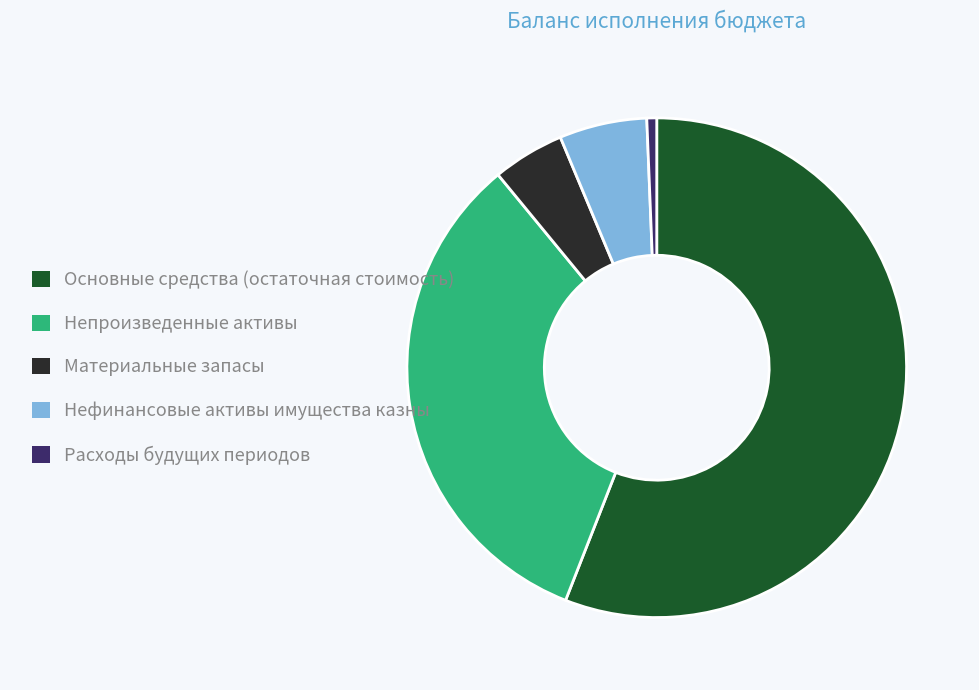

True or false: Основные средства (остаточная стоимость) accounts for 56% of the total.

True